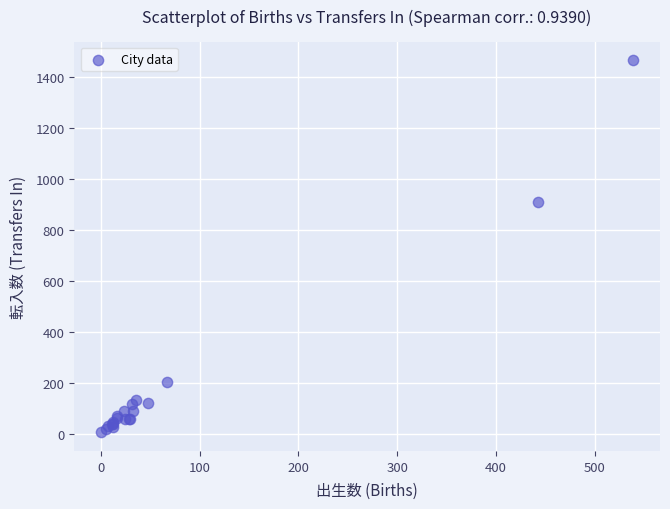

What Y value in the scatter plot is closest to 735?

908